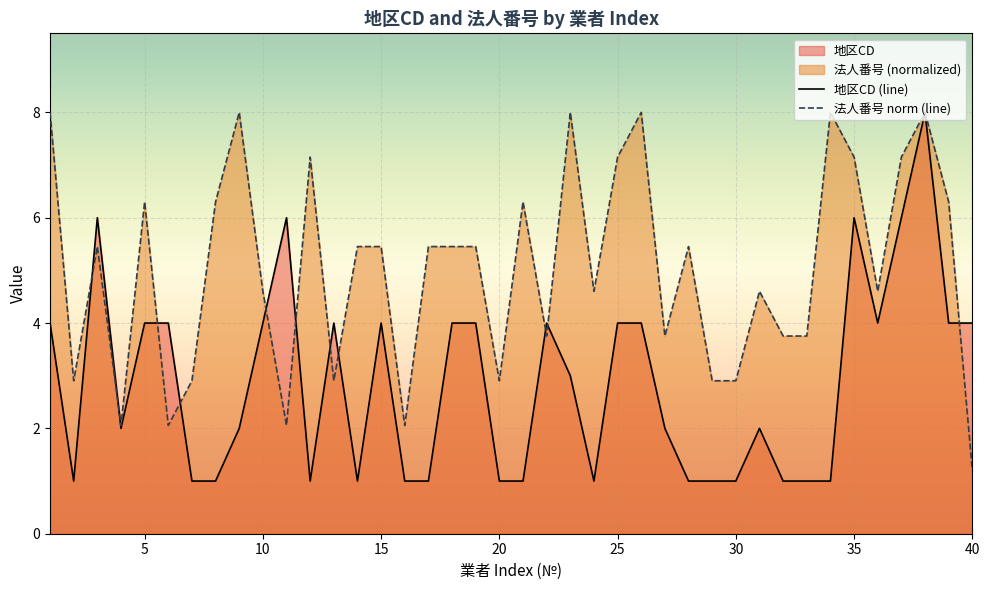

Rank the series by their average value, from lowest to highest.

地区CD (line), 法人番号 norm (line)